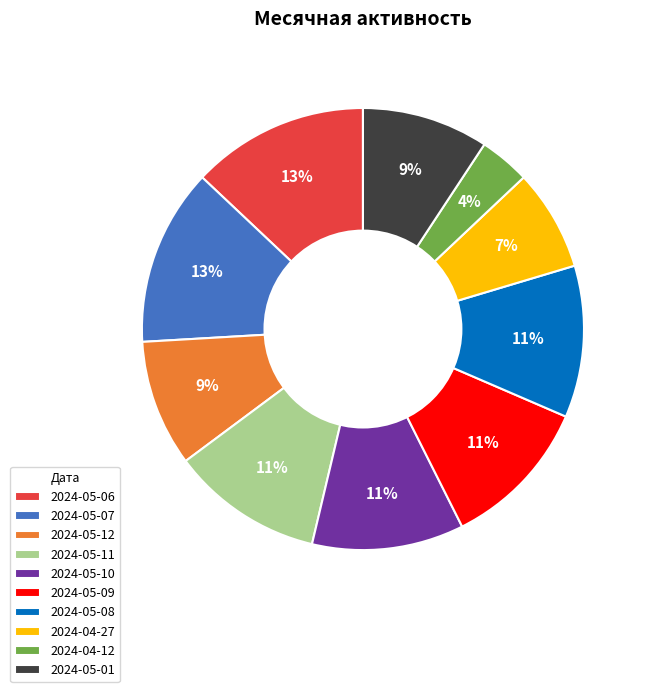

To the nearest percent, what portion does 2024-05-10 represent?

11%